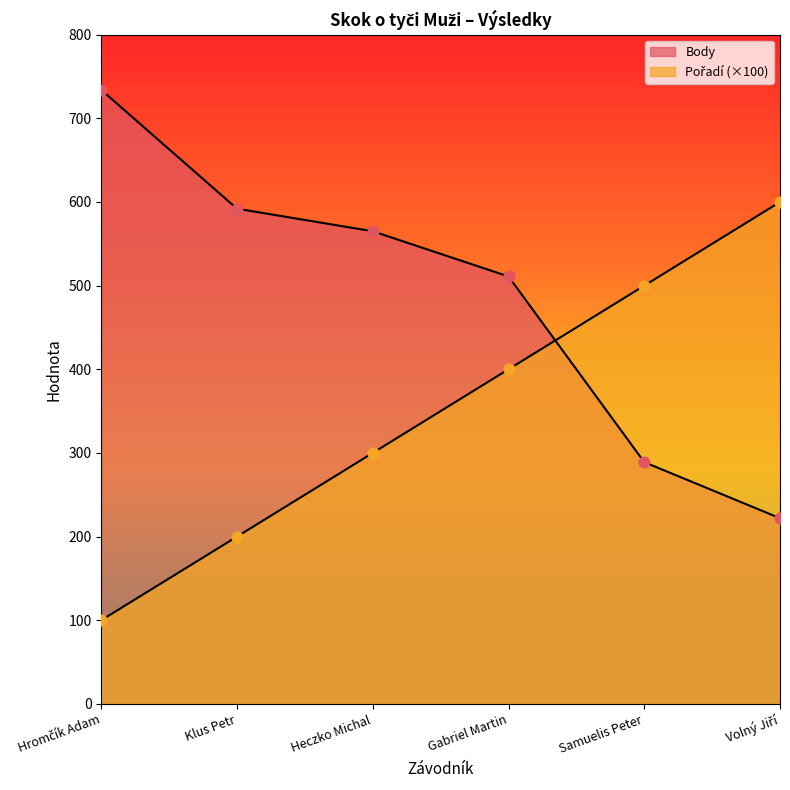

Which series has the largest Y range (max minus min)?

Body